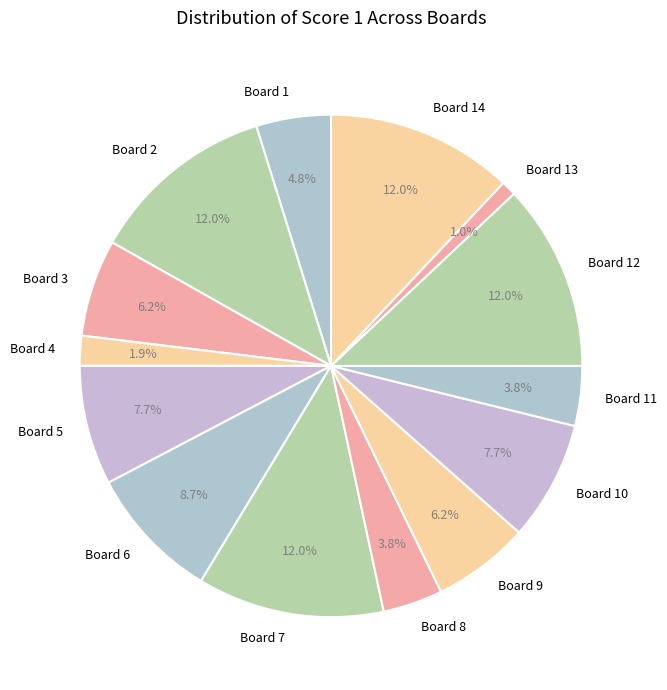

What is the smallest slice in the pie chart?

Board 13